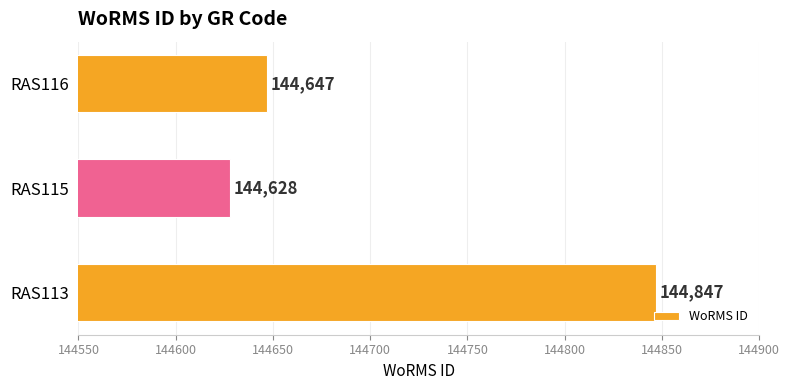

How many bars are there in total?

3